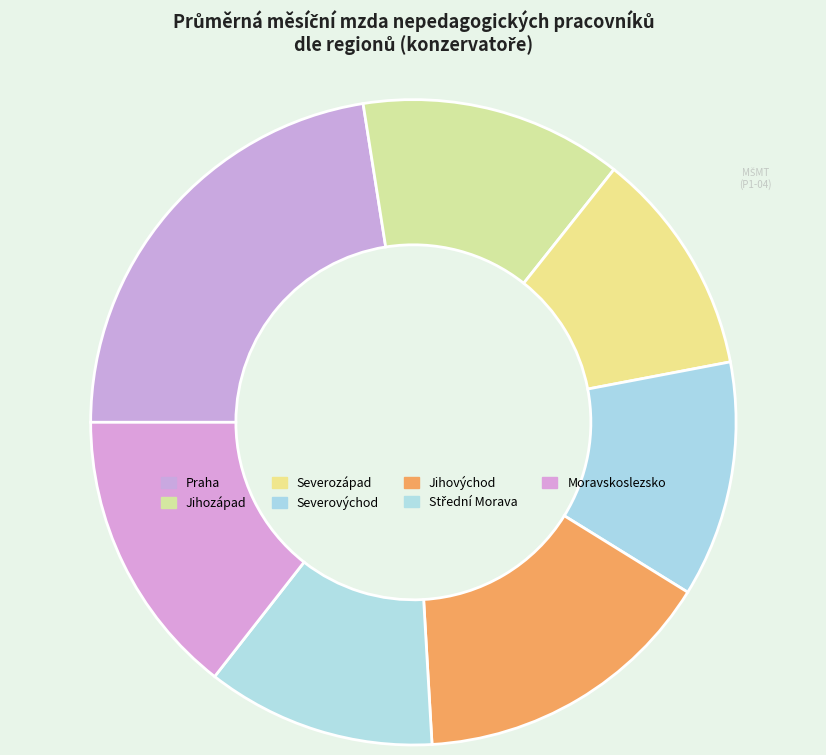

Is it true that Moravskoslezsko is 14% of the pie?

True